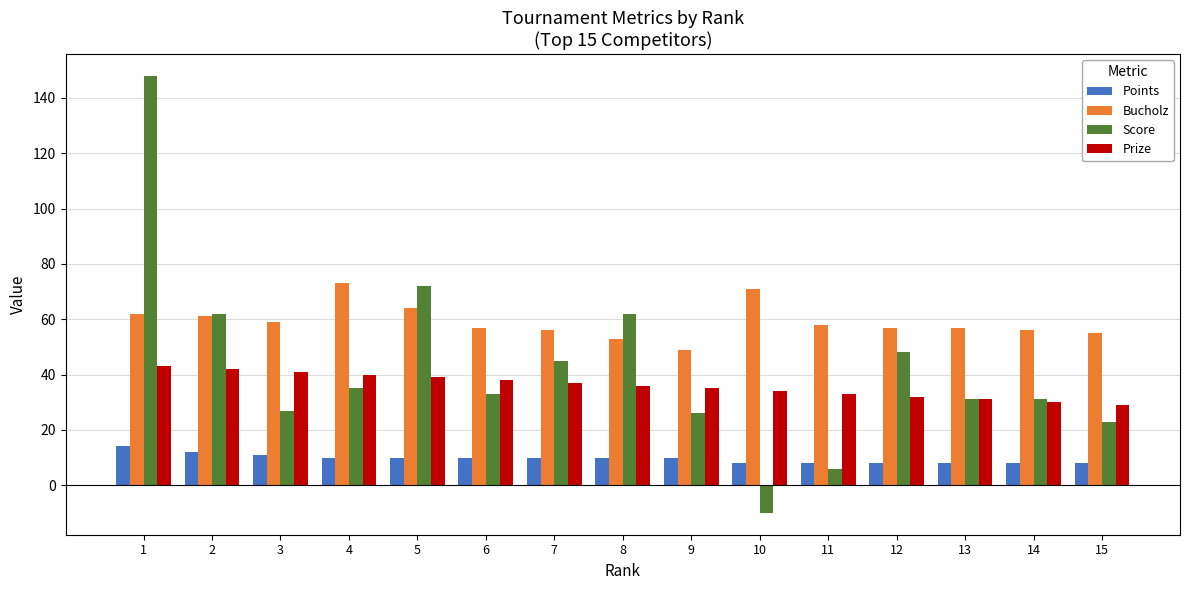

Count the number of categories in the chart.

15